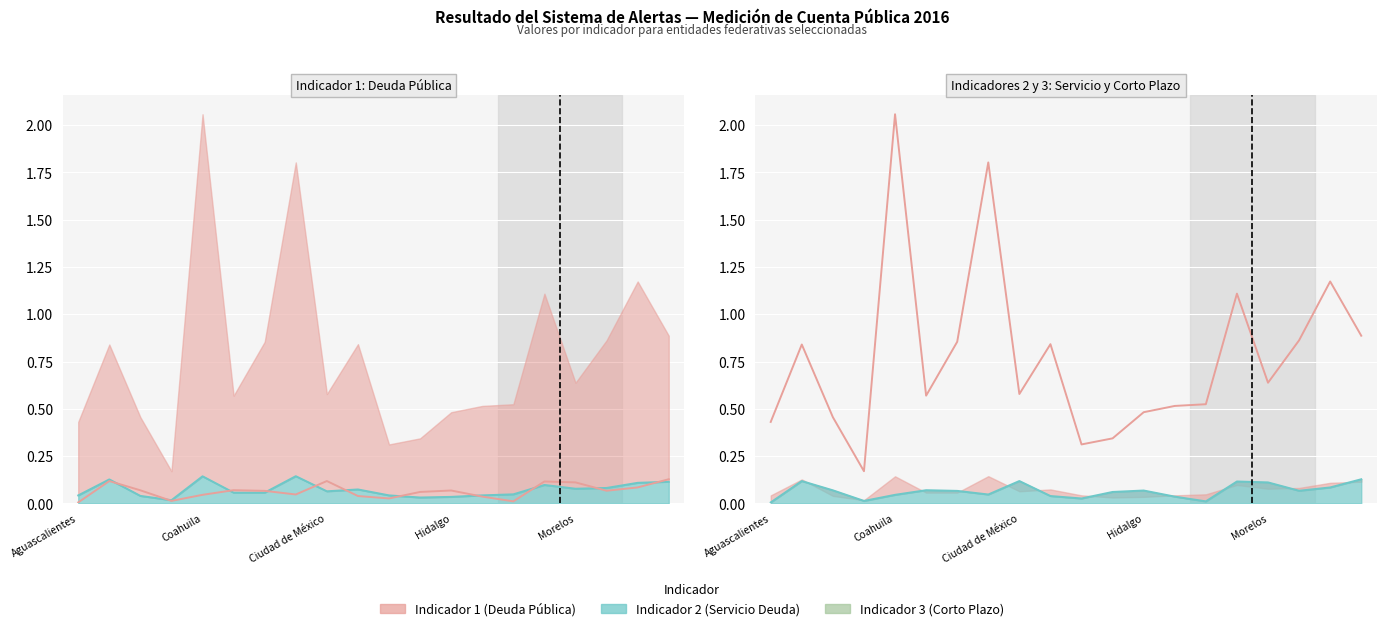

What is the sum of the Indicador 3 (col_8) values at 11 and Aguascalientes?

0.1